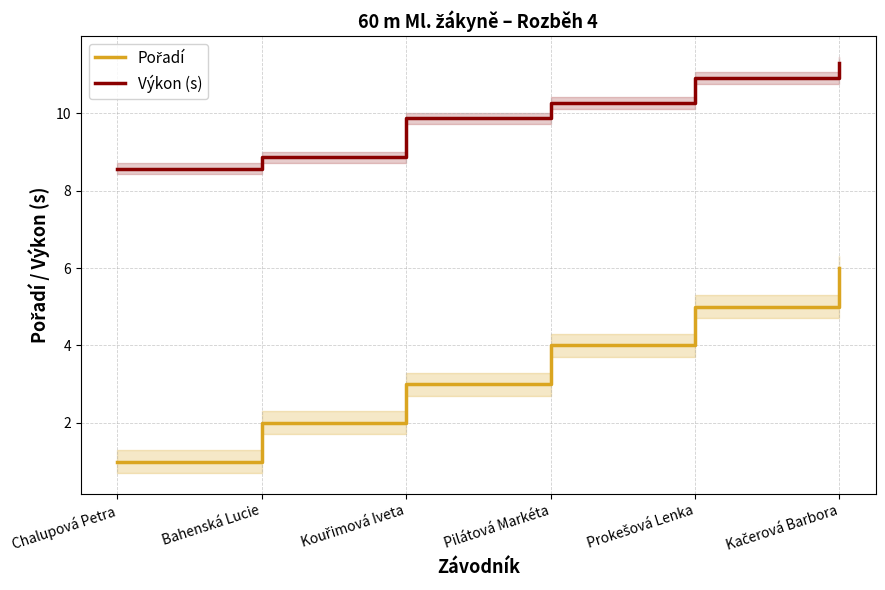

At how many categories does at least one series exceed 7?

6